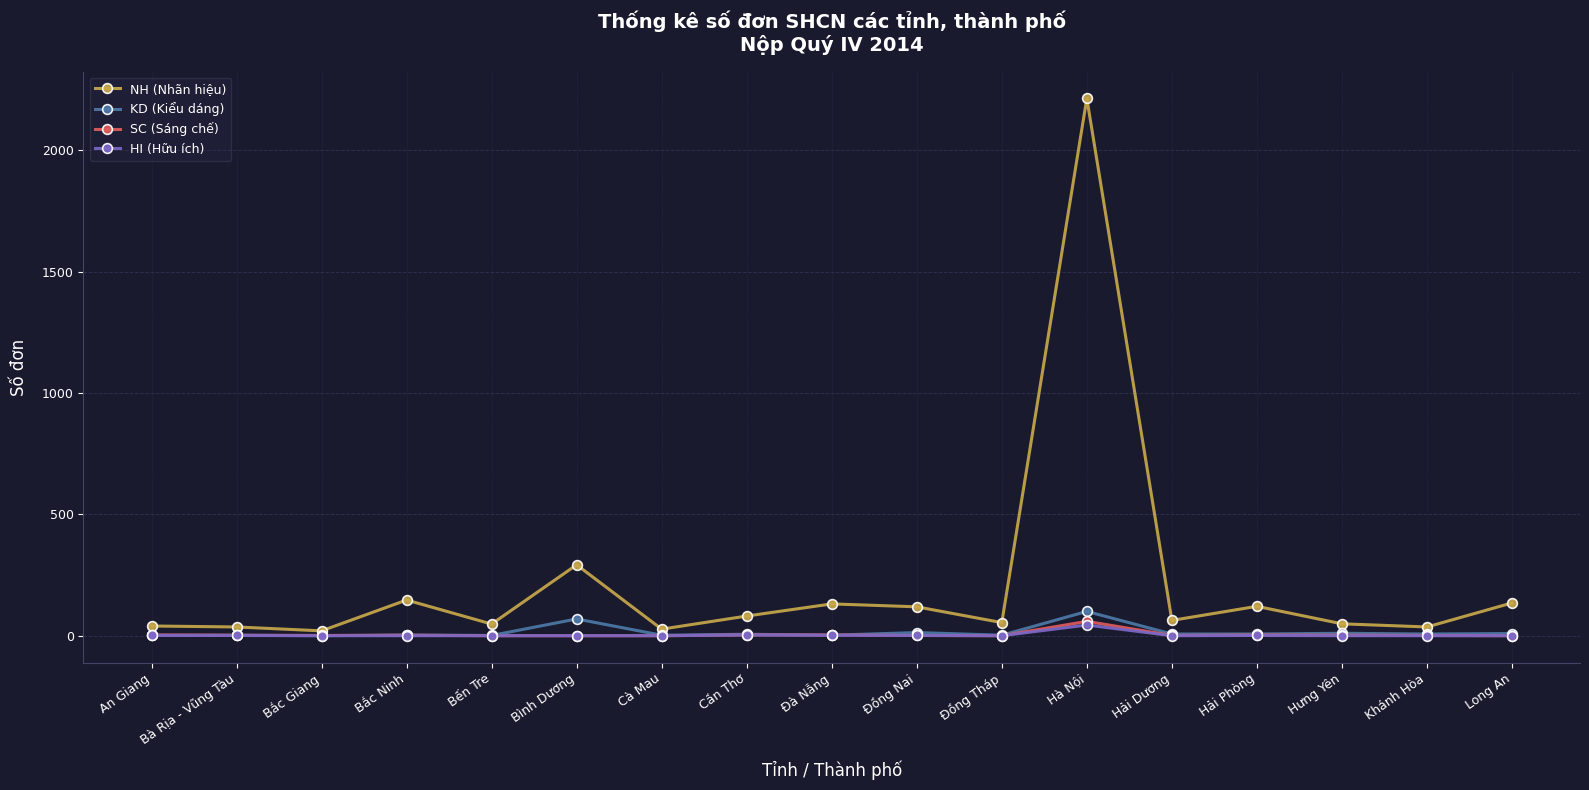

What is the difference between the highest and lowest values at Hải Phòng?

120